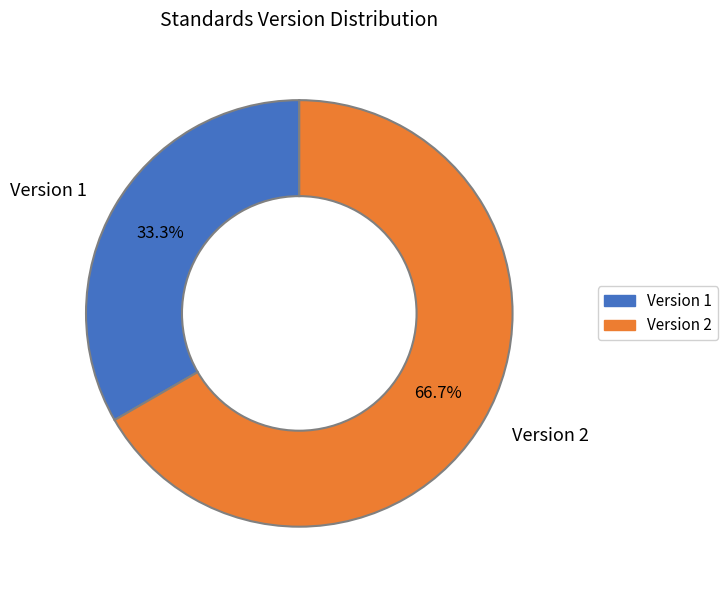

Is the sum of Version 2 and Version 1 greater than half?

Yes